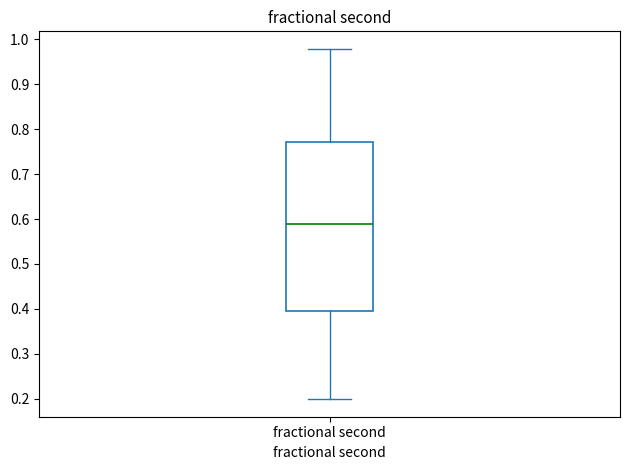

Where is the upper edge of the box for fractional second on the y-axis? The values are not printed on the chart, so give them approximately, as read against the axis.

0.77